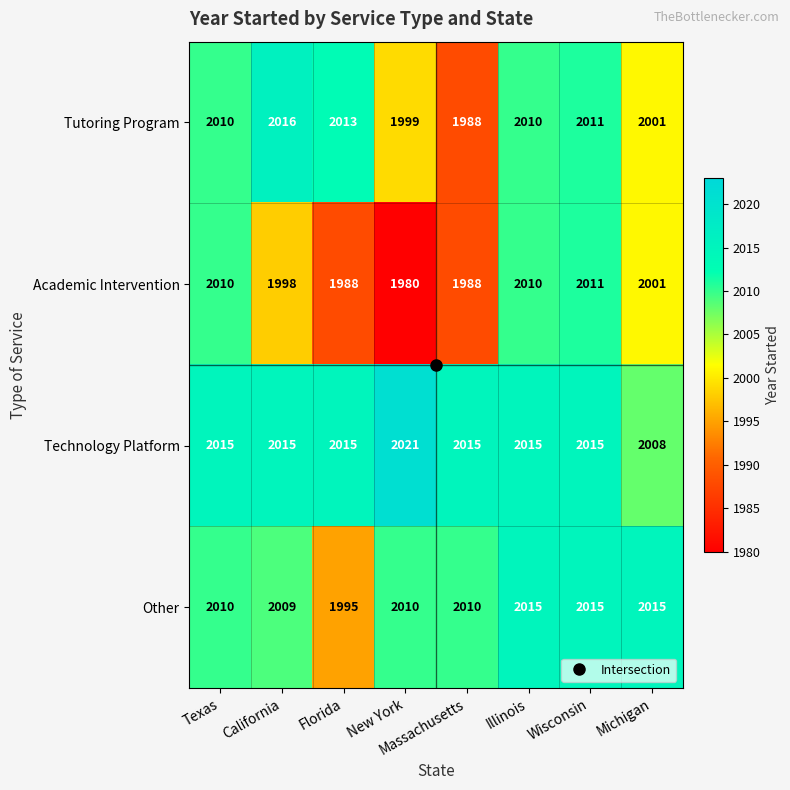

The value of Academic Intervention at Michigan is 2001. True or false?

True